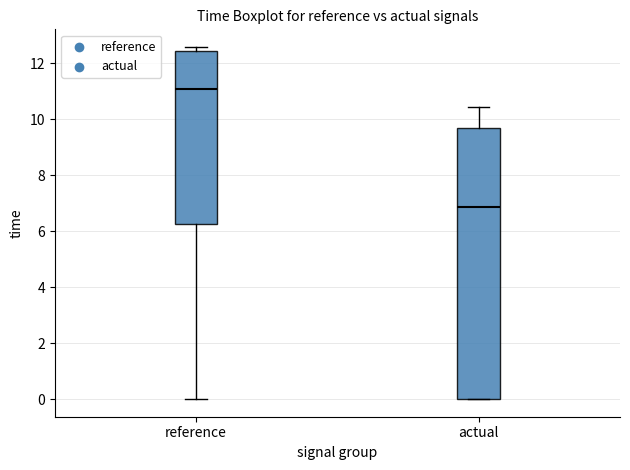

Reading left to right, transcribe this box plot: for each box, give where its median line is, the range the box spans, and where its two whiskers end, as read against the y-axis. The values are not printed on the chart, so give them approximately, as read against the axis.

reference: median 11.0, box 6.2 to 12.4, whiskers 0.0 to 12.6
actual: median 6.8, box 0.0 to 9.8, whiskers 0.0 to 10.4